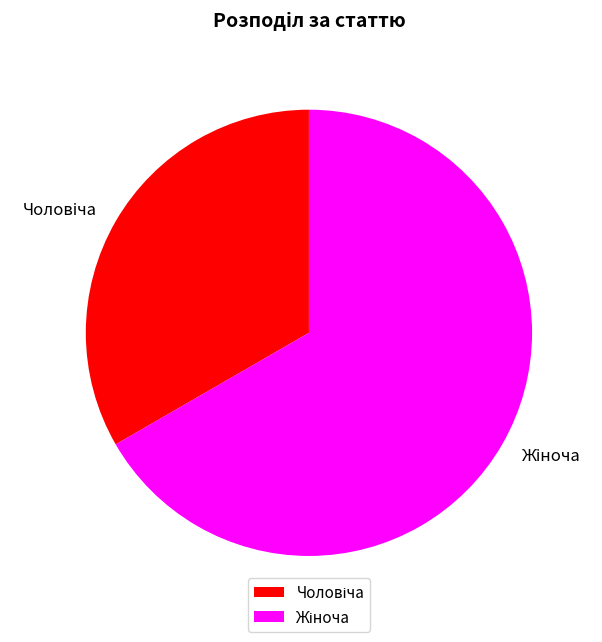

Is there any slice that represents more than half of the pie?

Yes